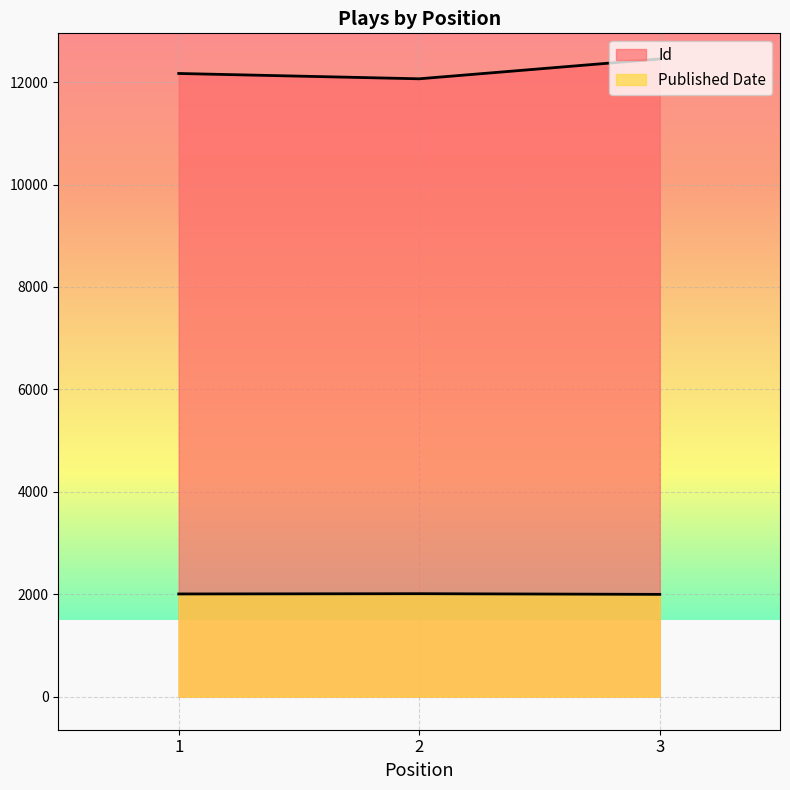

Which series changed the most between 1 and 2?

Id